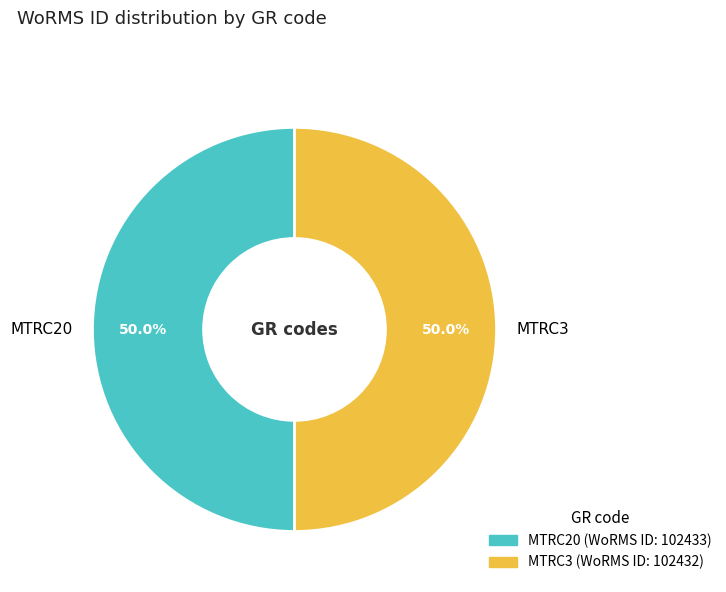

True or false: MTRC20 accounts for 63% of the total.

False